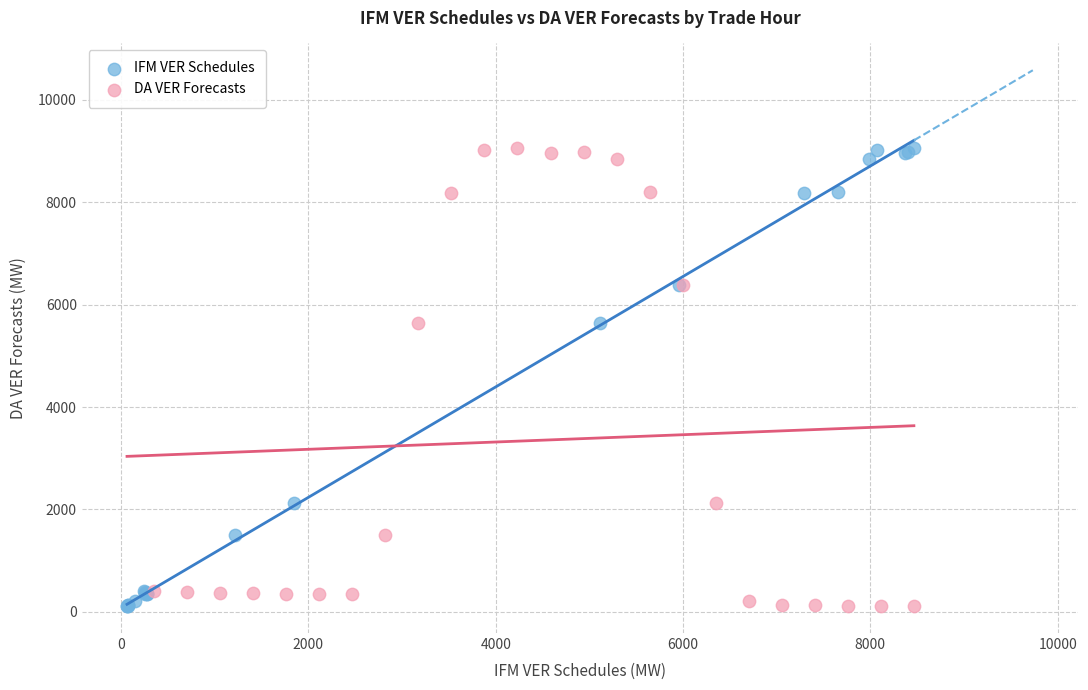

What are all the series names shown in the legend?

IFM VER Schedules, DA VER Forecasts